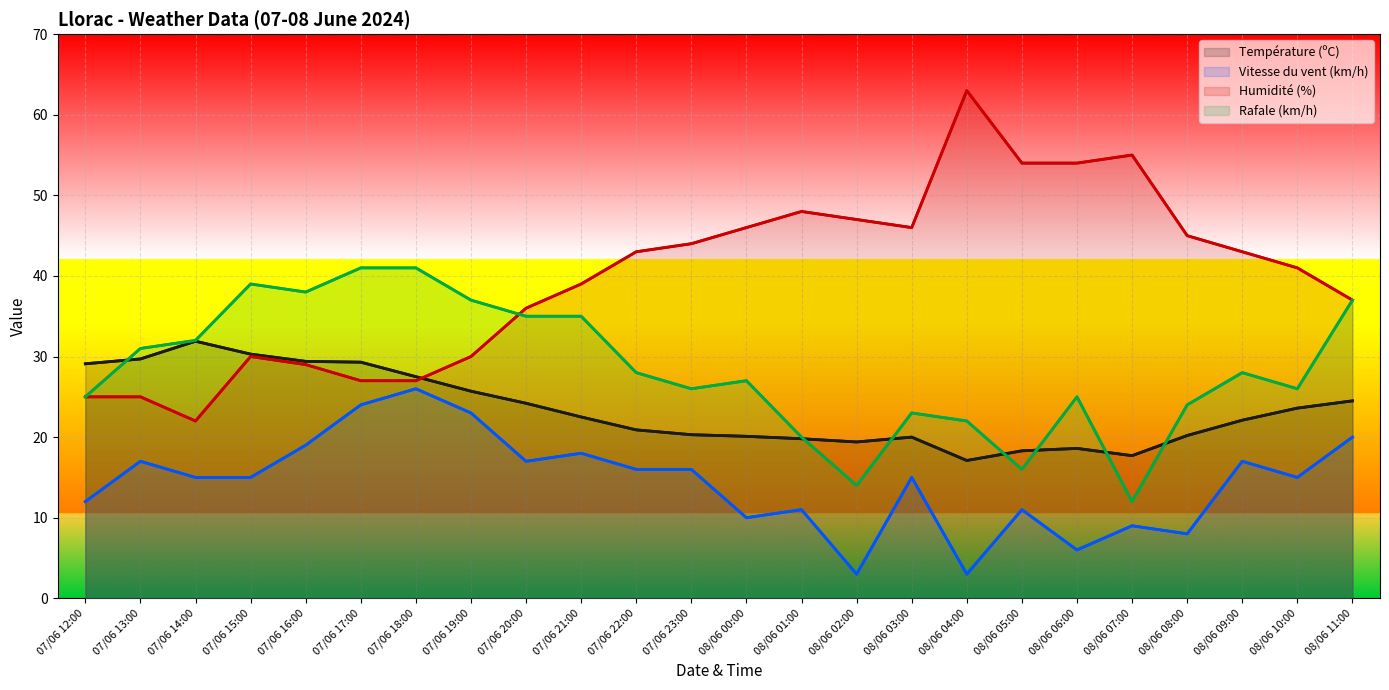

What are all the series names shown in the legend?

Température (ºC), Vitesse du vent (km/h), Humidité (%), Rafale (km/h)